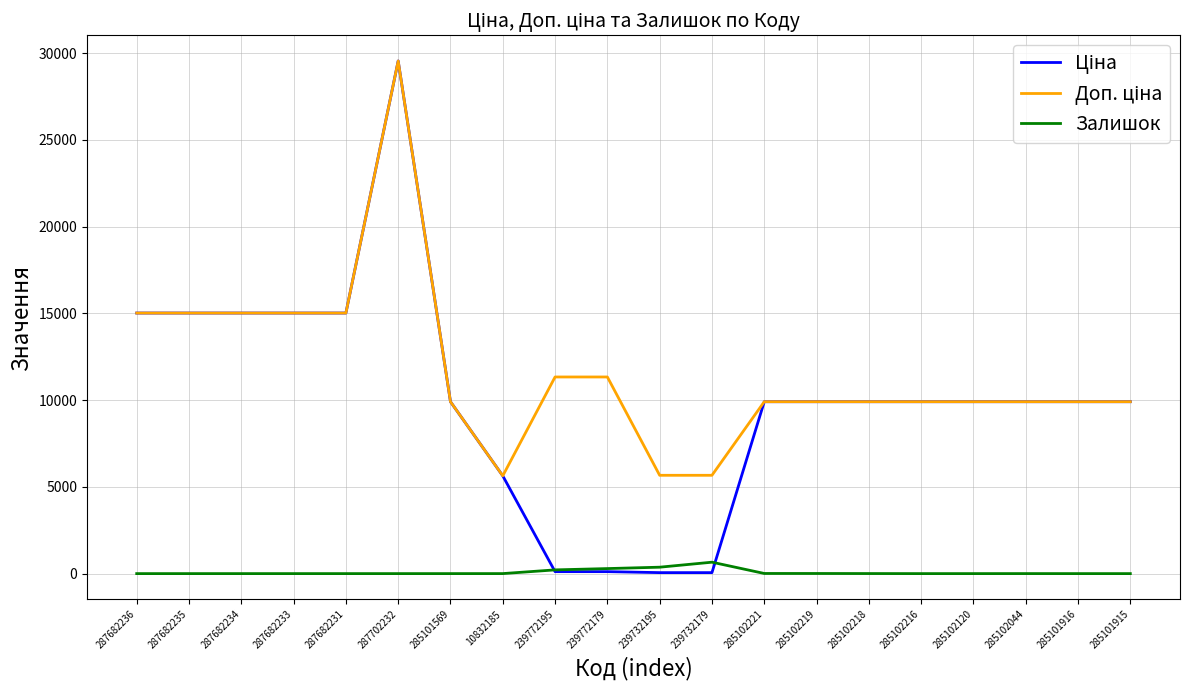

At which category is the sum across all series the highest?

287702232